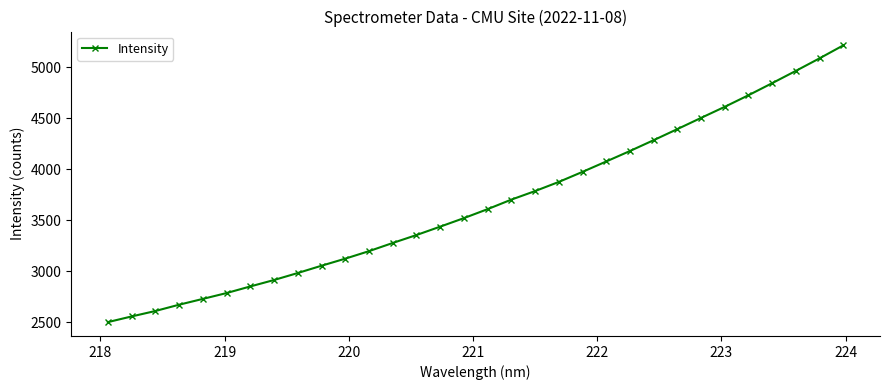

What is the sum of all values?

117373.9